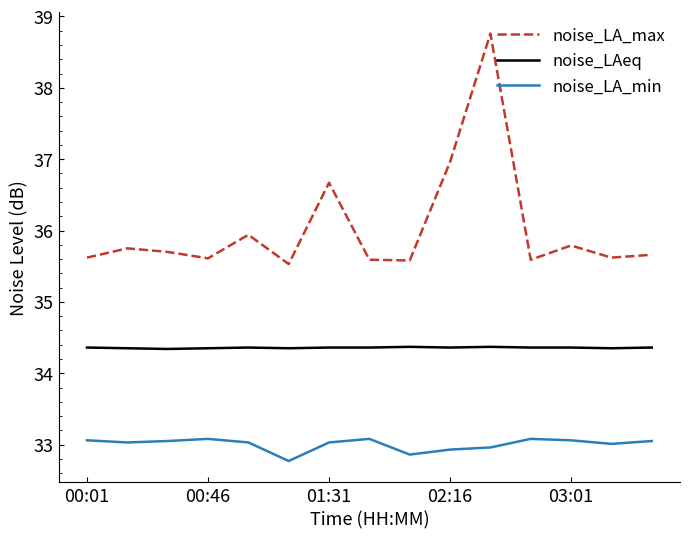

What is the lowest value of the noise_LA_min series?

32.8